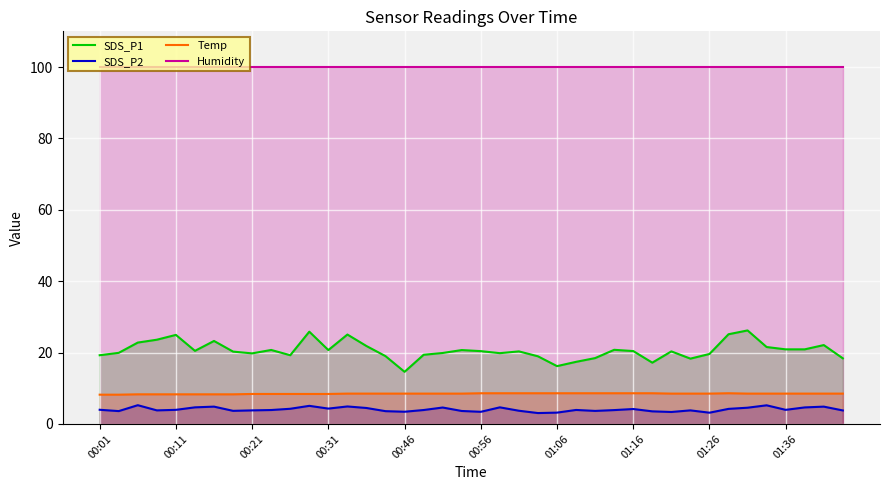

Reading right to left, what are all the values shown in this chart?

SDS_P1: 18.4	22.1	20.9	20.9	21.6	26.2	25.1	19.6	18.3	20.3	17.2	20.4	20.8	18.4	17.4	16.2	18.9	20.3	19.8	20.4	20.7	19.9	19.4	14.6	19.0	21.8	25.1	20.7	25.9	19.2	20.7	19.8	20.3	23.2	20.5	24.9	23.6	22.8	19.9	19.2
SDS_P2: 3.8	4.8	4.6	4.0	5.2	4.5	4.2	3.1	3.8	3.4	3.5	4.2	3.9	3.6	3.9	3.2	3.0	3.7	4.7	3.4	3.6	4.6	3.9	3.4	3.6	4.5	4.9	4.3	5.1	4.2	3.9	3.8	3.7	4.8	4.7	4.0	3.8	5.2	3.6	4.0
Temp: 8.5	8.5	8.5	8.5	8.5	8.5	8.6	8.5	8.5	8.5	8.6	8.6	8.6	8.6	8.6	8.6	8.6	8.6	8.6	8.6	8.5	8.5	8.5	8.5	8.5	8.5	8.5	8.4	8.4	8.4	8.4	8.4	8.3	8.3	8.3	8.3	8.3	8.3	8.2	8.2
Humidity: 99.9	99.9	99.9	99.9	99.9	99.9	99.9	99.9	99.9	99.9	99.9	99.9	99.9	99.9	99.9	99.9	99.9	99.9	99.9	99.9	99.9	99.9	99.9	99.9	99.9	99.9	99.9	99.9	99.9	99.9	99.9	99.9	99.9	99.9	99.9	99.9	99.9	99.9	99.9	99.9